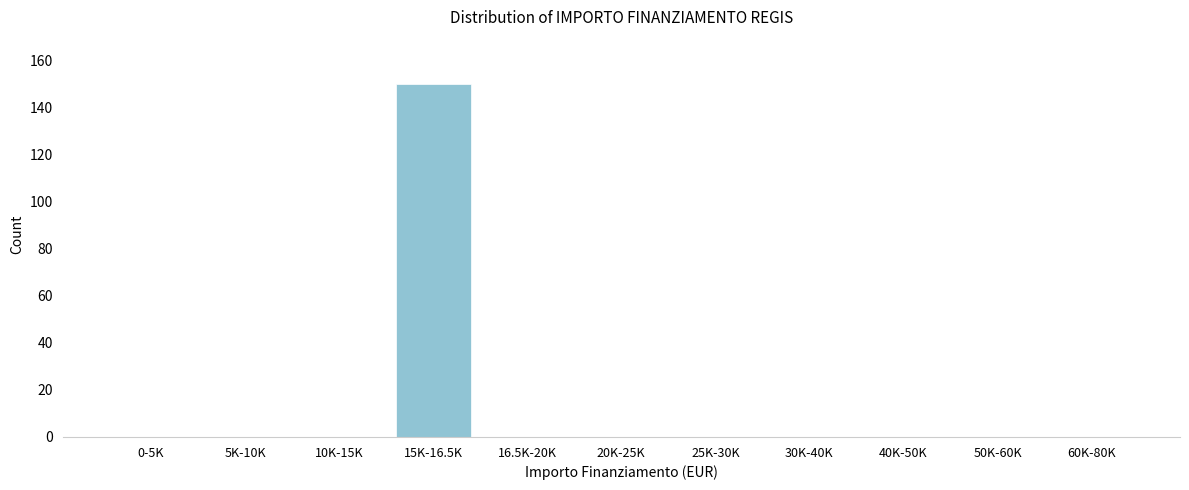

Reading left to right, what are all the values shown in this chart?

0-5K=0	5K-10K=0	10K-15K=0	15K-16.5K=150	16.5K-20K=0	20K-25K=0	25K-30K=0	30K-40K=0	40K-50K=0	50K-60K=0	60K-80K=0